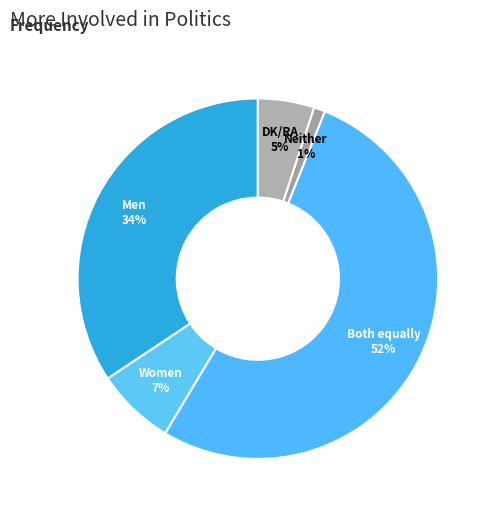

What is the change in value from Women to DK/RA?

-2